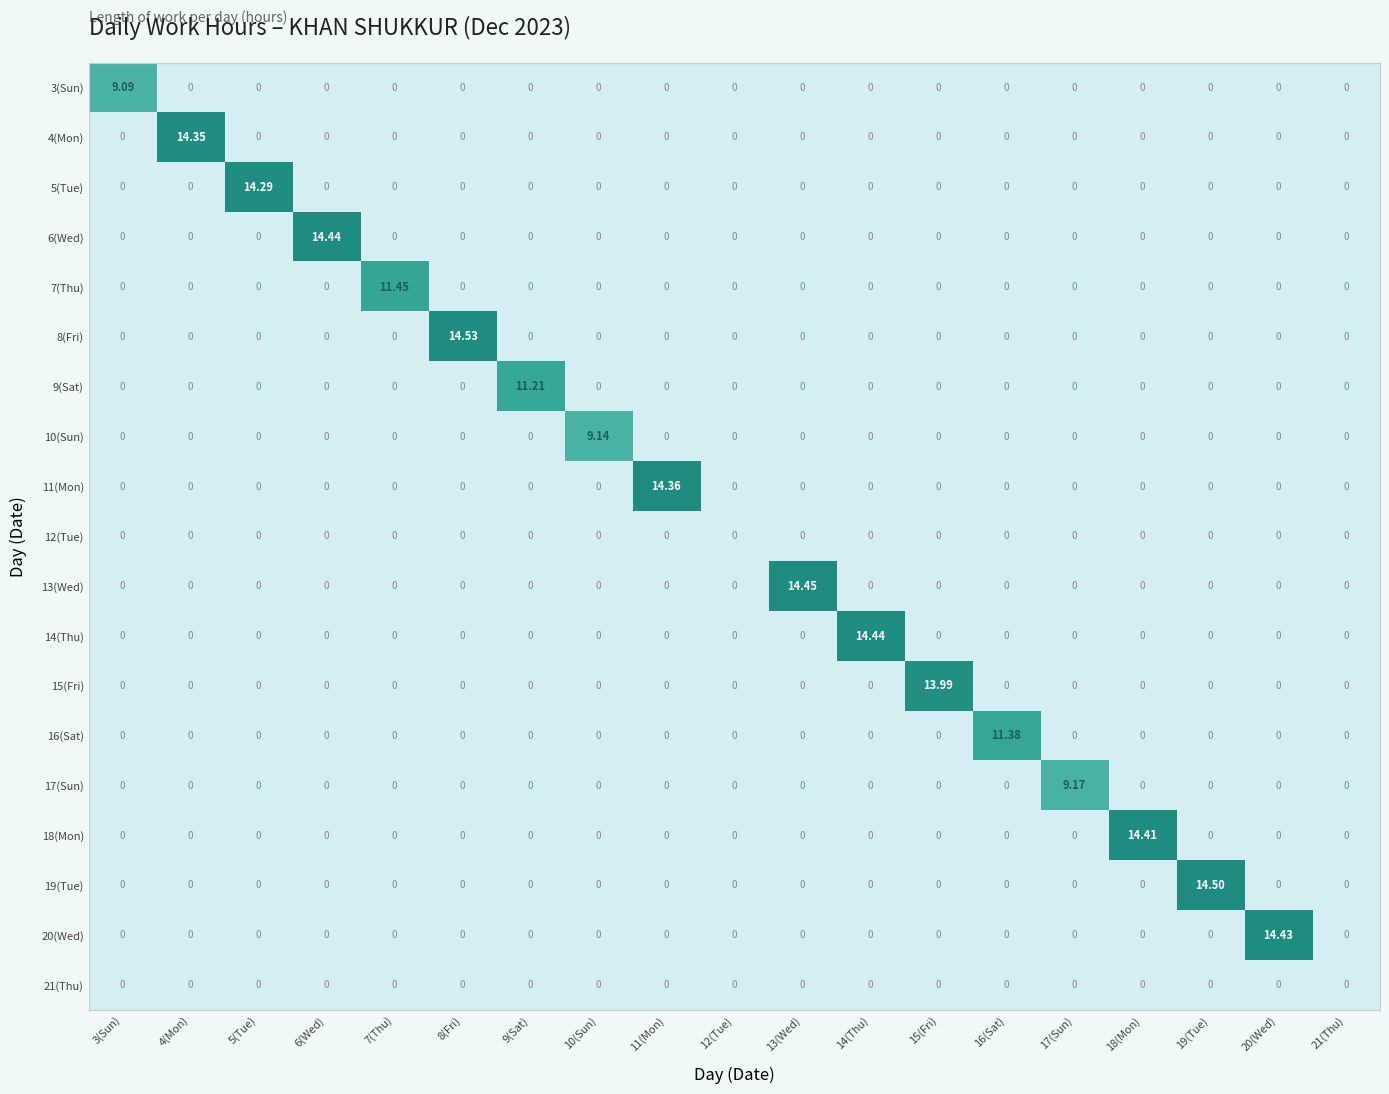

How many values in 13(Wed) are above zero?

1